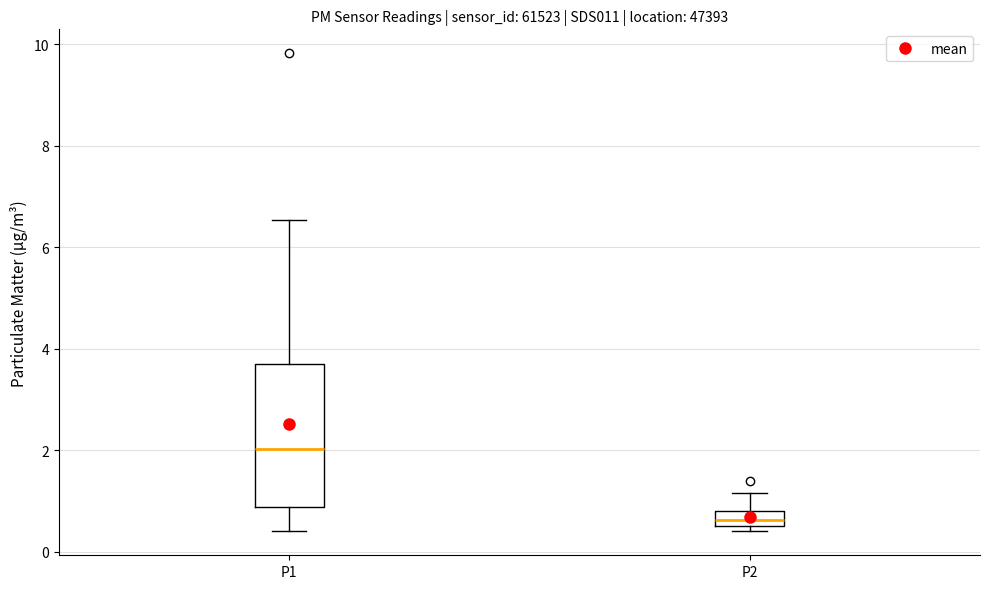

Which box is the tallest, from its lower edge to its upper edge?

P1